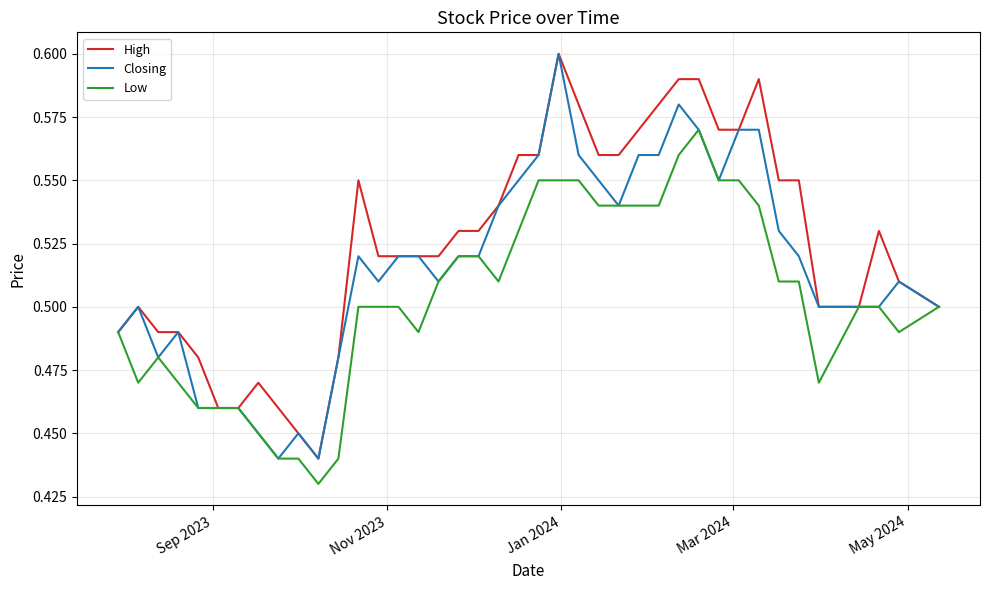

Which series has the largest total across all categories?

High